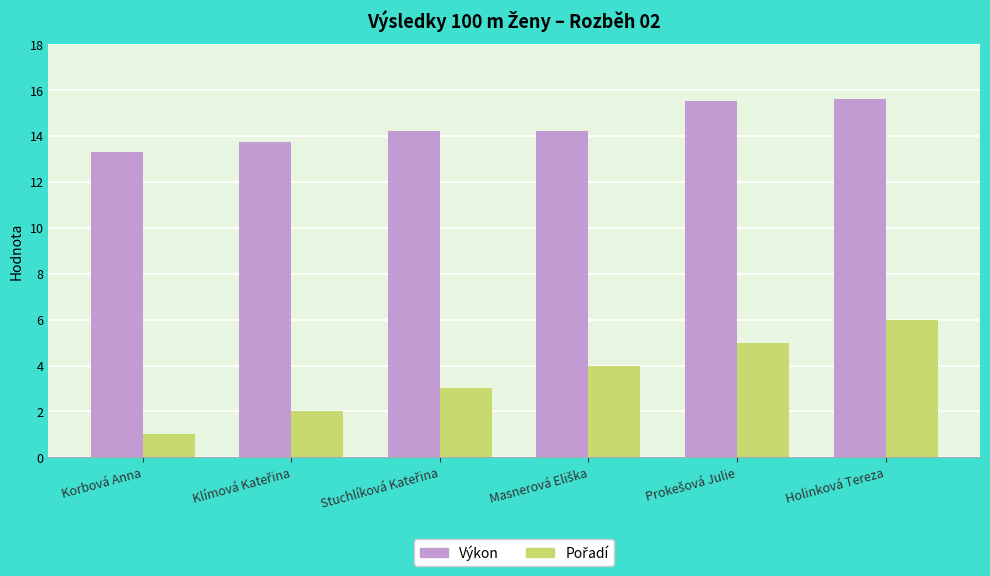

Which series has the largest total across all categories?

Výkon